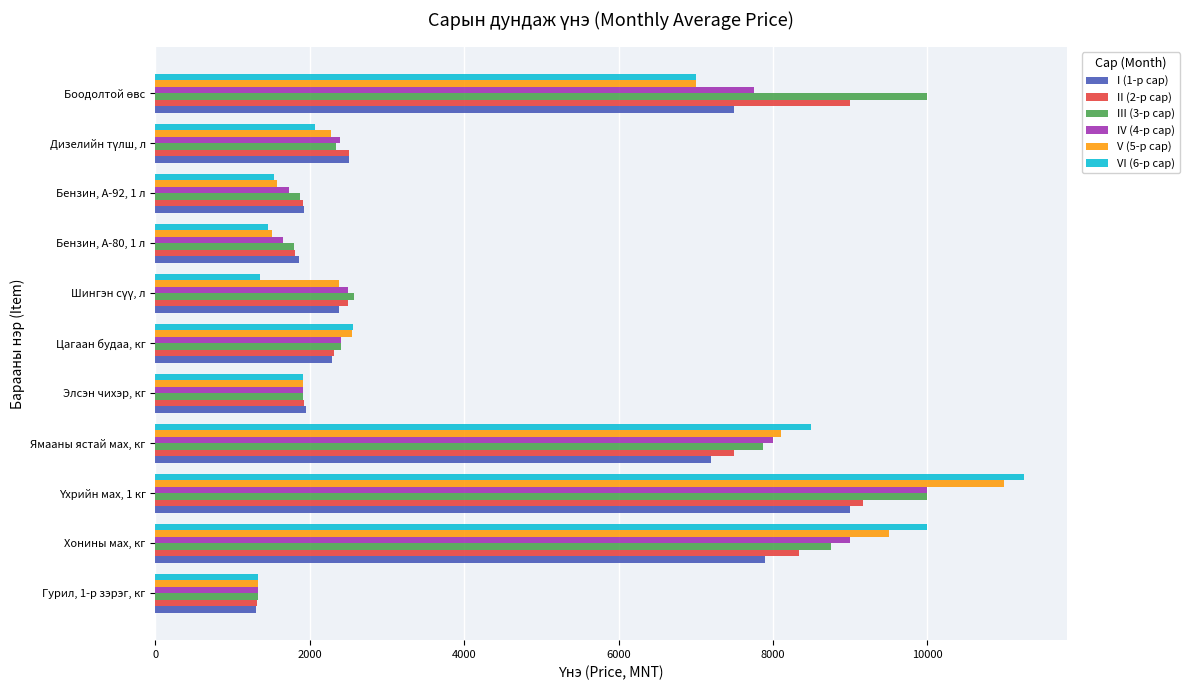

What is the sum of the VI (6-р сар) values at Гурил, 1-р зэрэг, кг and Бензин, А-92, 1 л?

2866